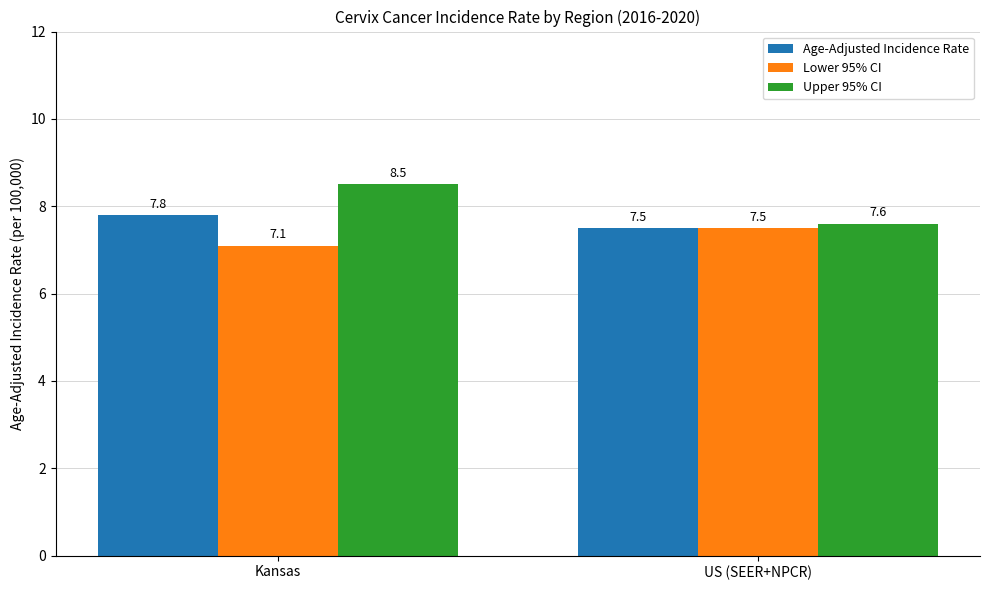

The Age-Adjusted Incidence Rate series shows 10.4 at US (SEER+NPCR). True or false?

False